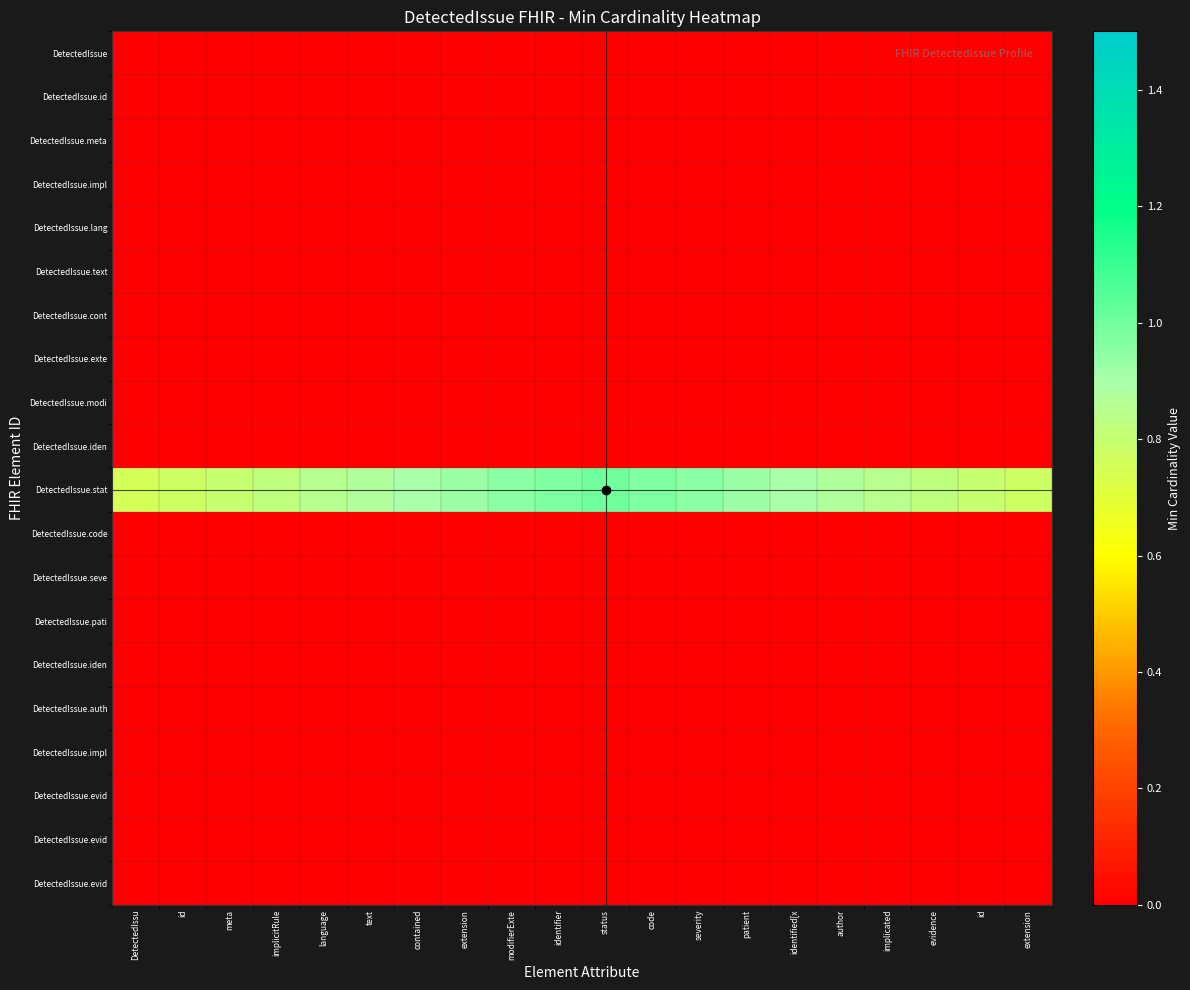

What is the total value across all series at identified[x?

0.9